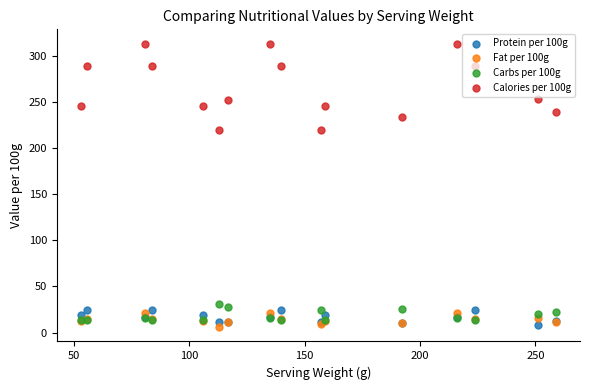

Is the value of Carbs per 100g at 100 greater than the value of Fat per 100g at 100?

Yes